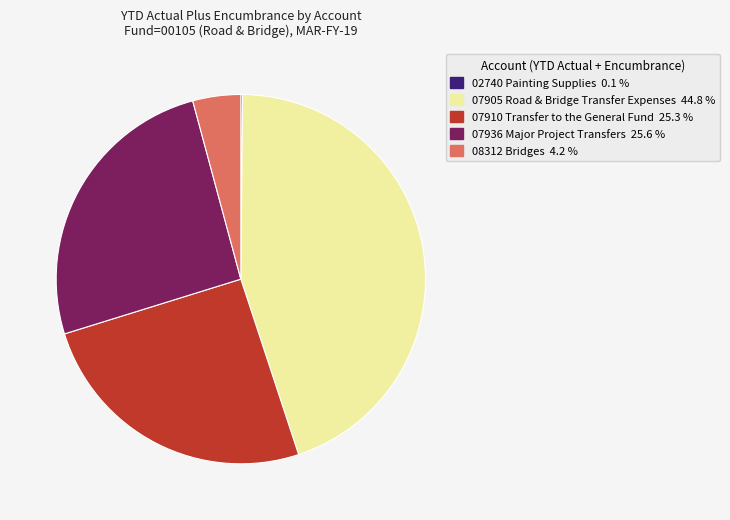

What is the largest slice in the pie chart?

07905 Road & Bridge Transfer Expenses